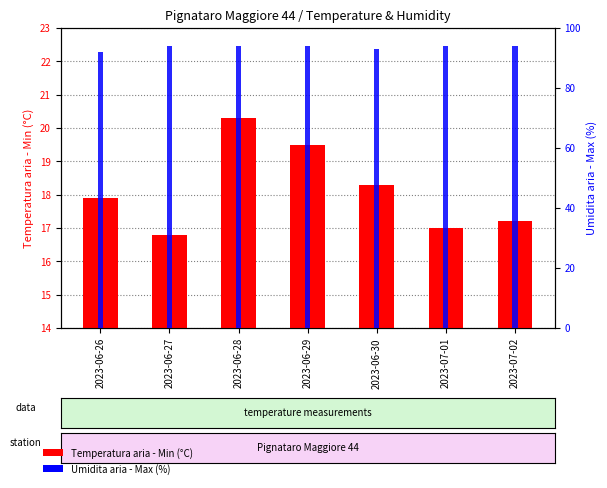

Between 2023-06-26 and 2023-06-29, which is larger?

2023-06-29